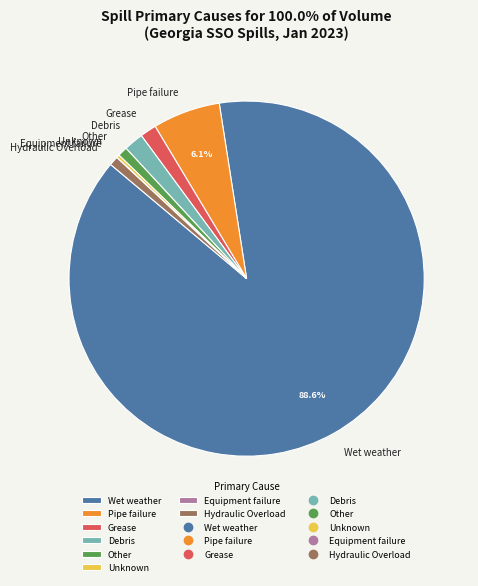

What is the largest slice in the pie chart?

Wet weather